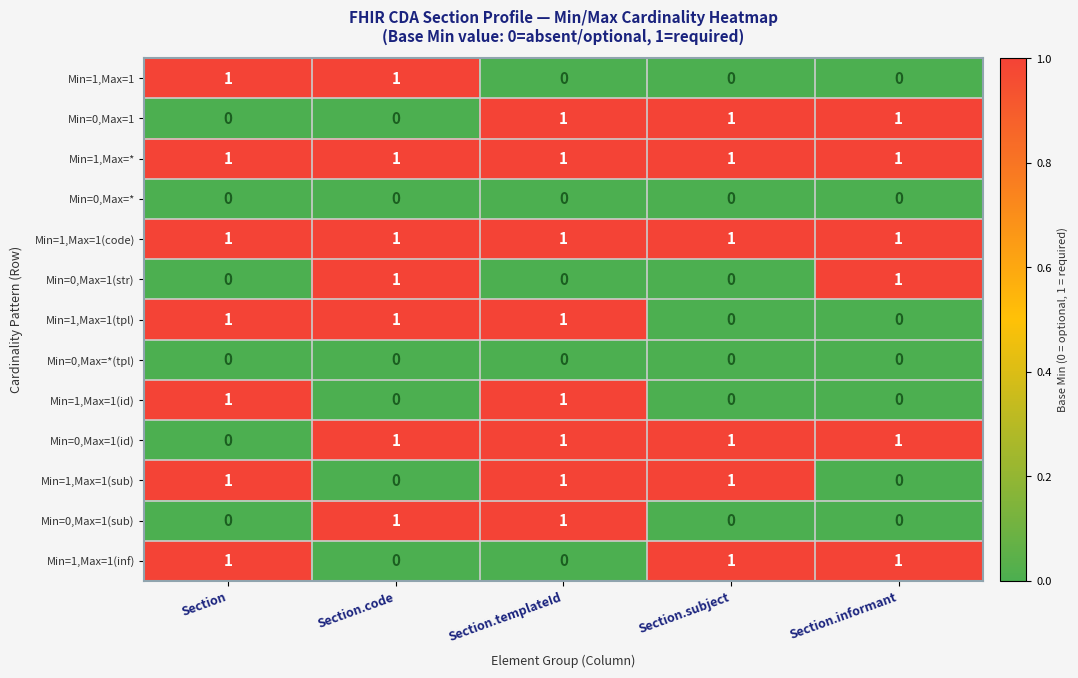

What is the total value across all series at Section.informant?

6